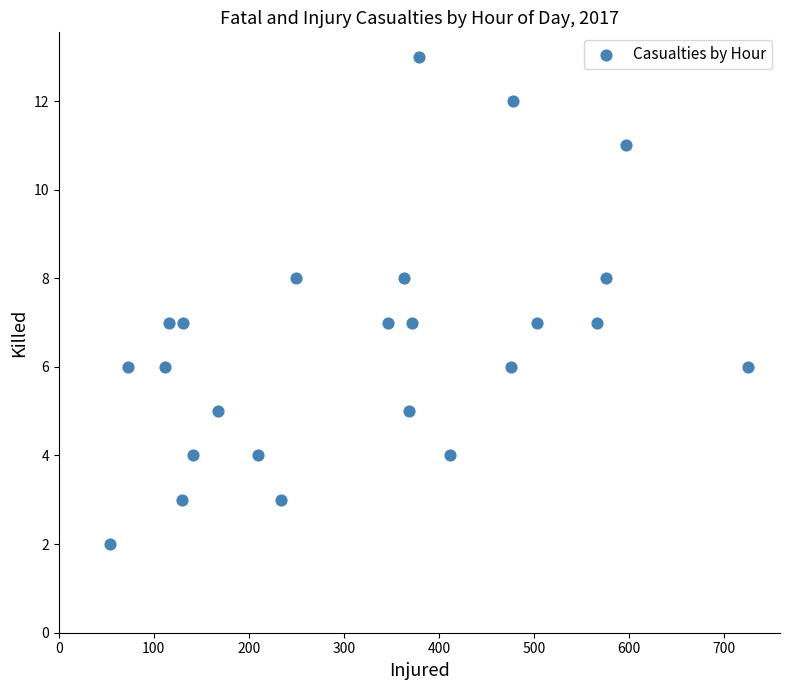

What is the range of X values (max minus min)?

671